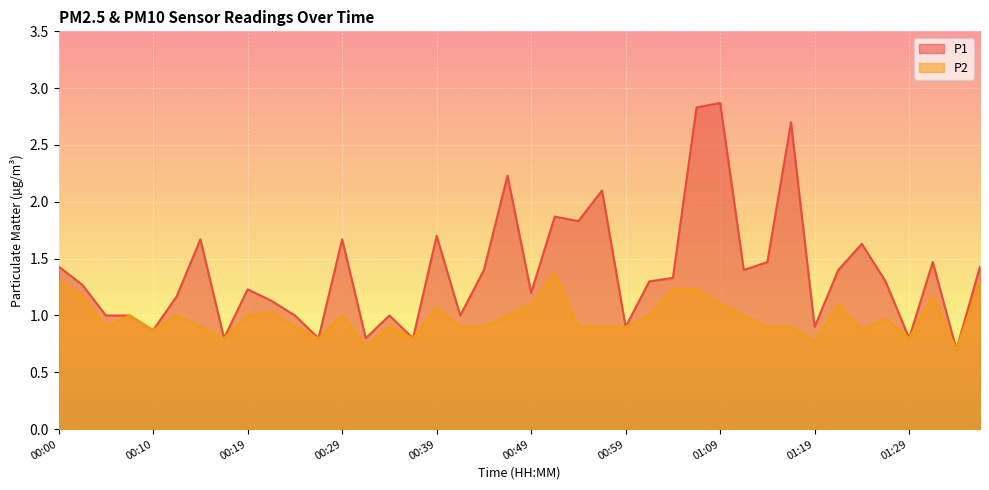

True or false: P2 has a value of 0.3 at 00:32.

False